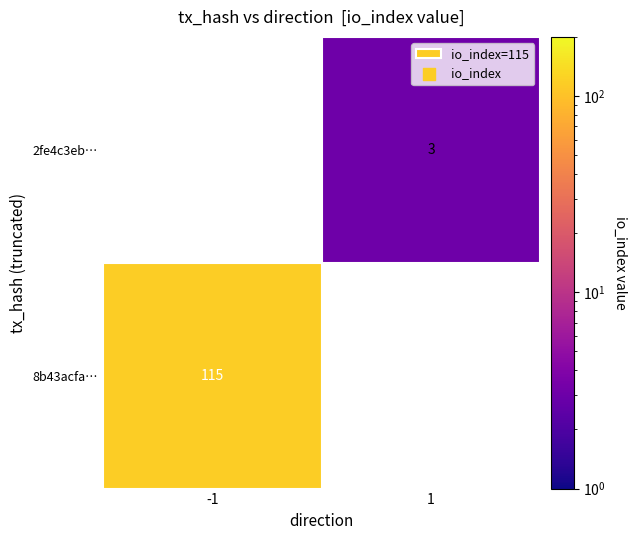

Reading left to right, extract all data points from this chart.

8b43acfa88a0755734a179349c084f34a76aeb8: direction=-1	io_index=115
2fe4c3ebfbd4afe07555122f5f6f05492fc362c: direction=1	io_index=3